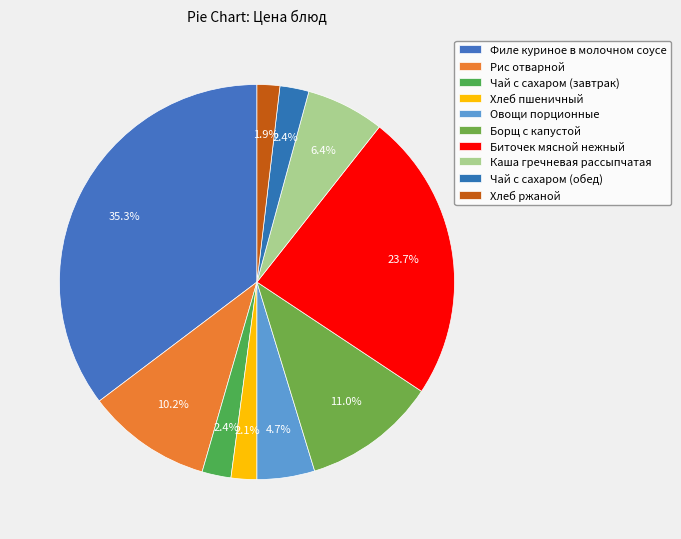

Is there a majority slice in this chart?

No